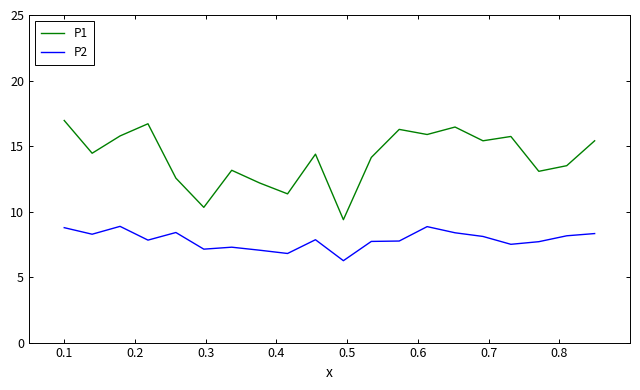

Which series has the widest spread of values?

P1